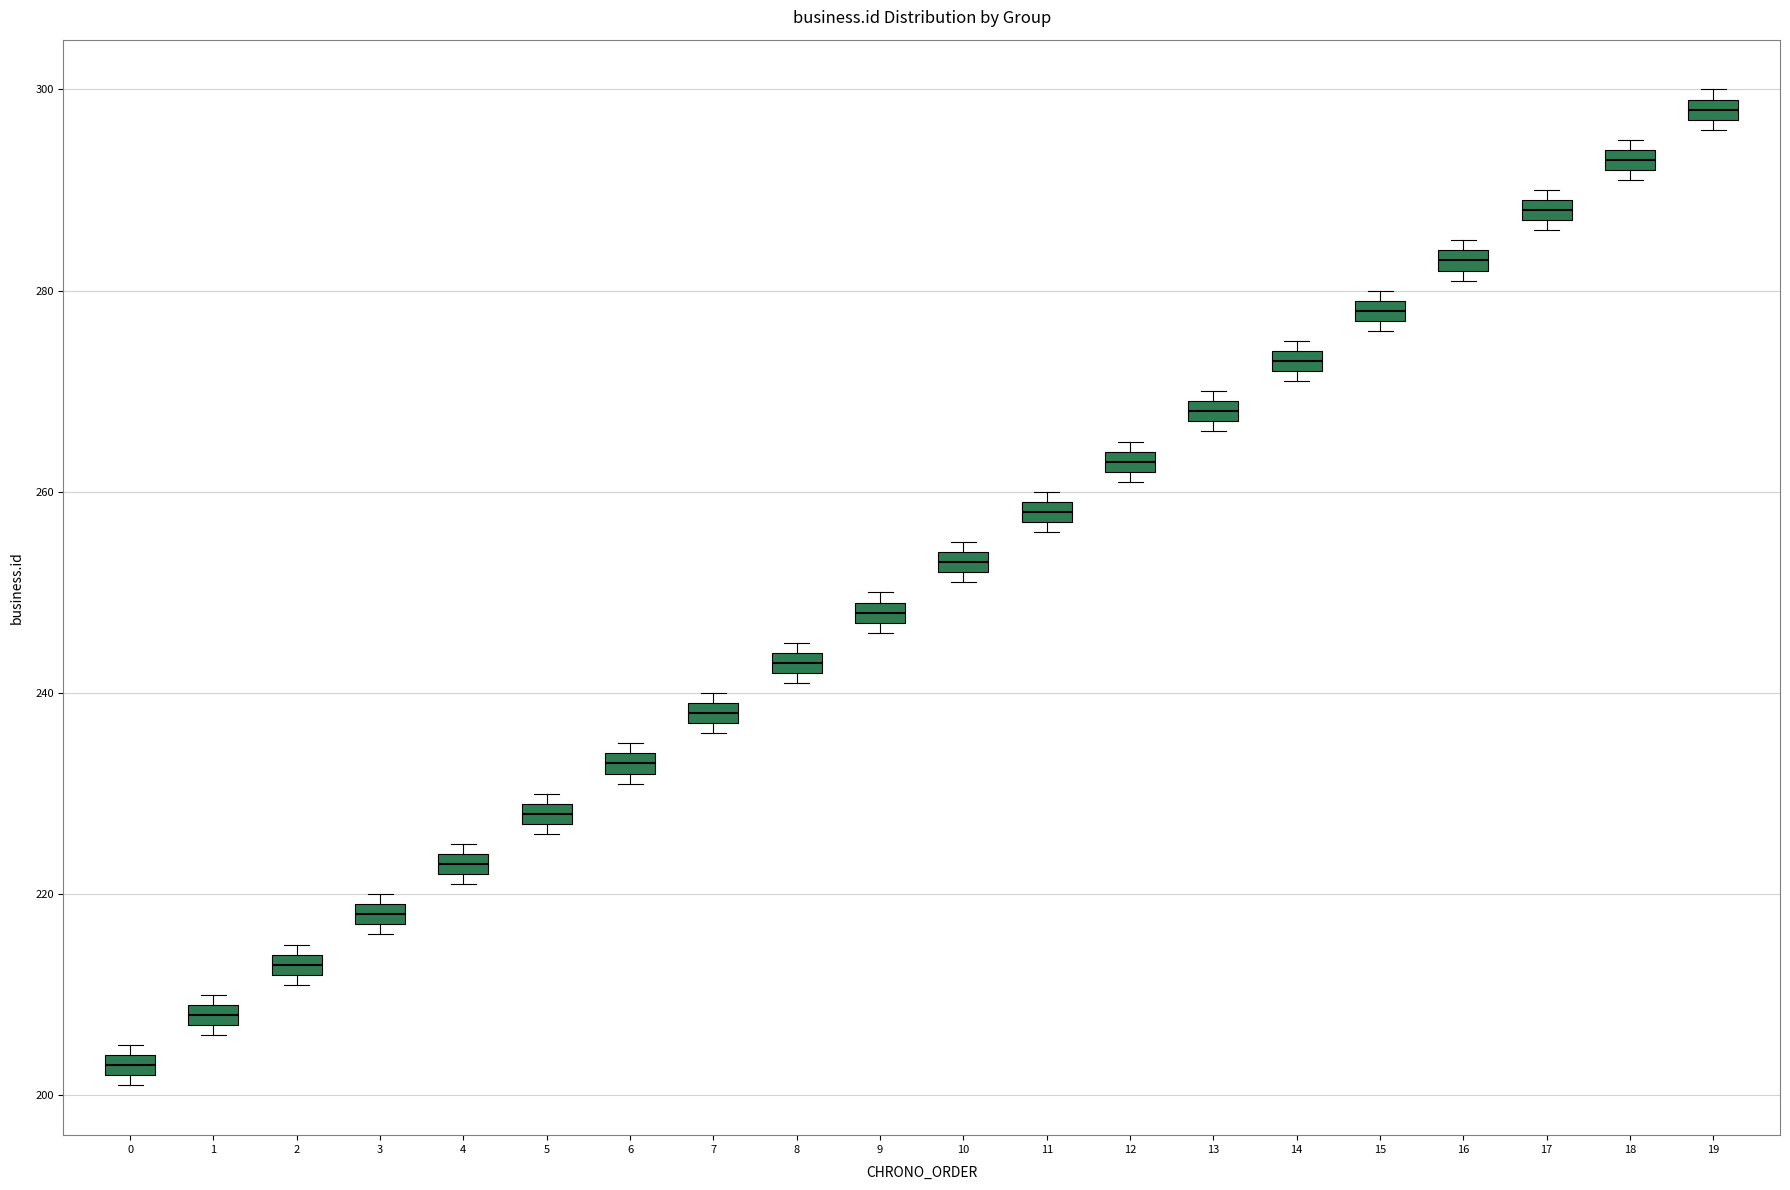

Which box's median line is the highest?

19